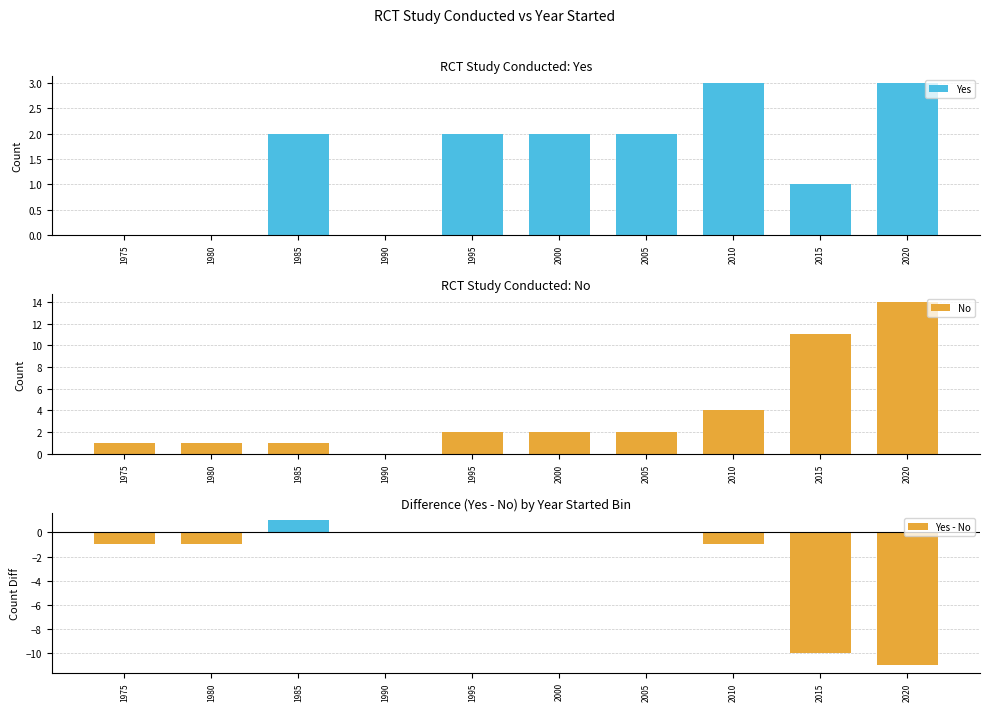

At how many categories does at least one series exceed -1?

10